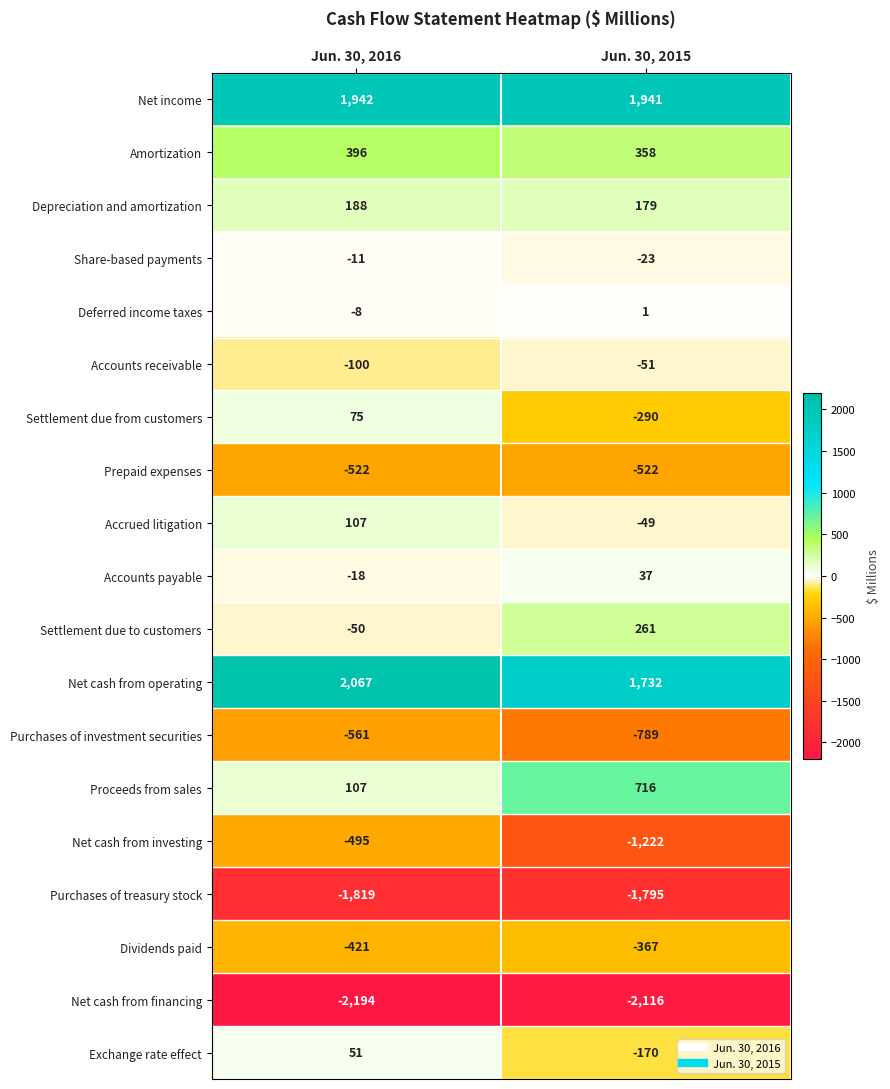

What is the difference between the maximum and minimum values in the Share-based payments series?

12